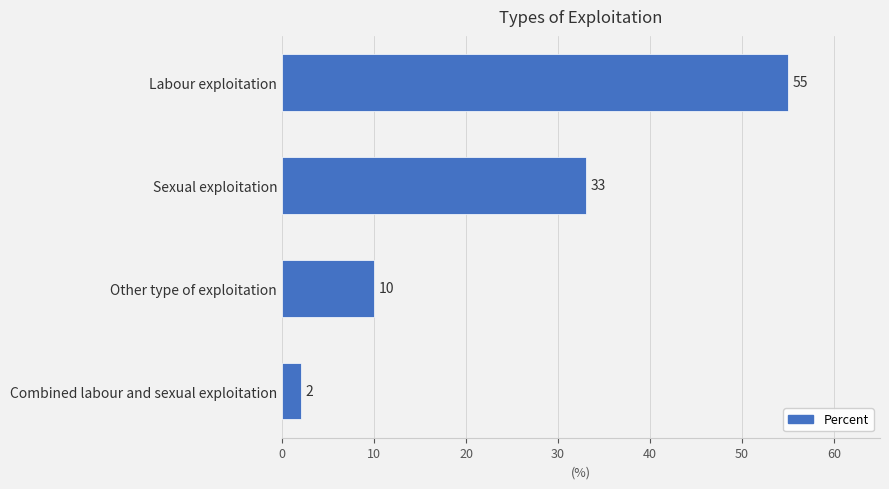

Which label corresponds to the smallest value in the chart?

Combined labour and sexual exploitation